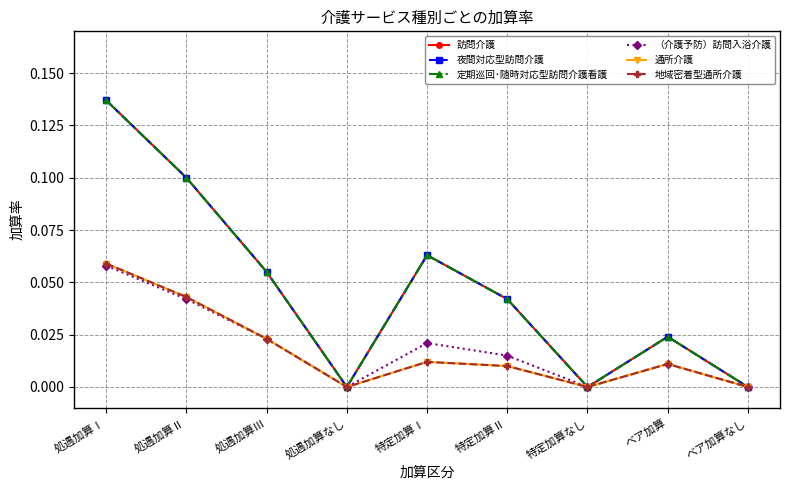

Rank the series by their maximum value, from lowest to highest.

（介護予防）訪問入浴介護, 通所介護, 地域密着型通所介護, 訪問介護, 夜間対応型訪問介護, 定期巡回･随時対応型訪問介護看護